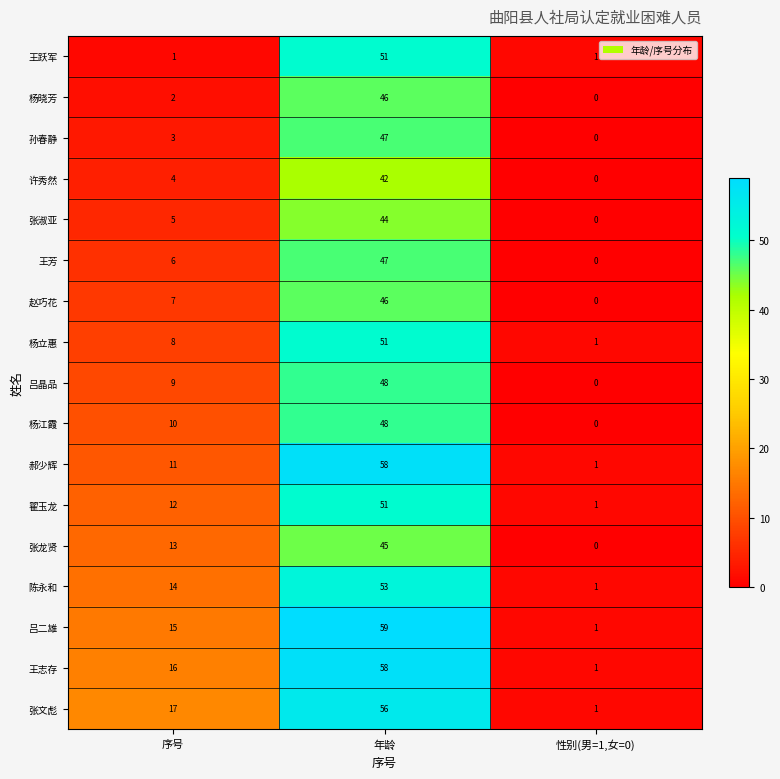

What is the total value across all series at 年龄?

850